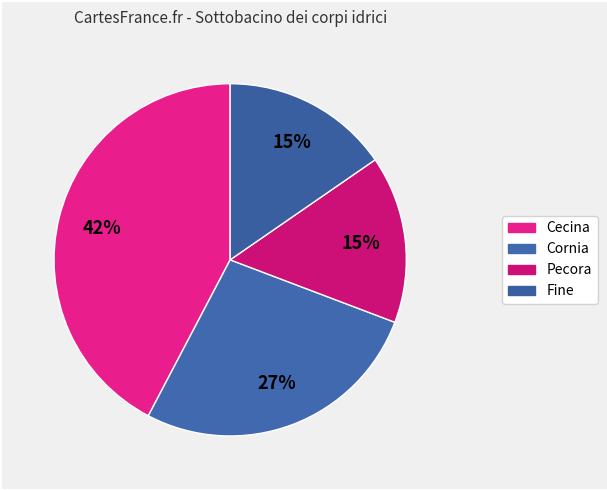

How many segments does this pie chart have?

4